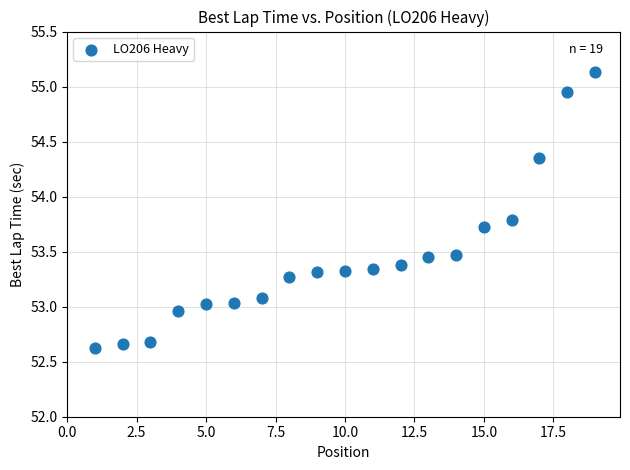

What is the range of X values (max minus min)?

18.0